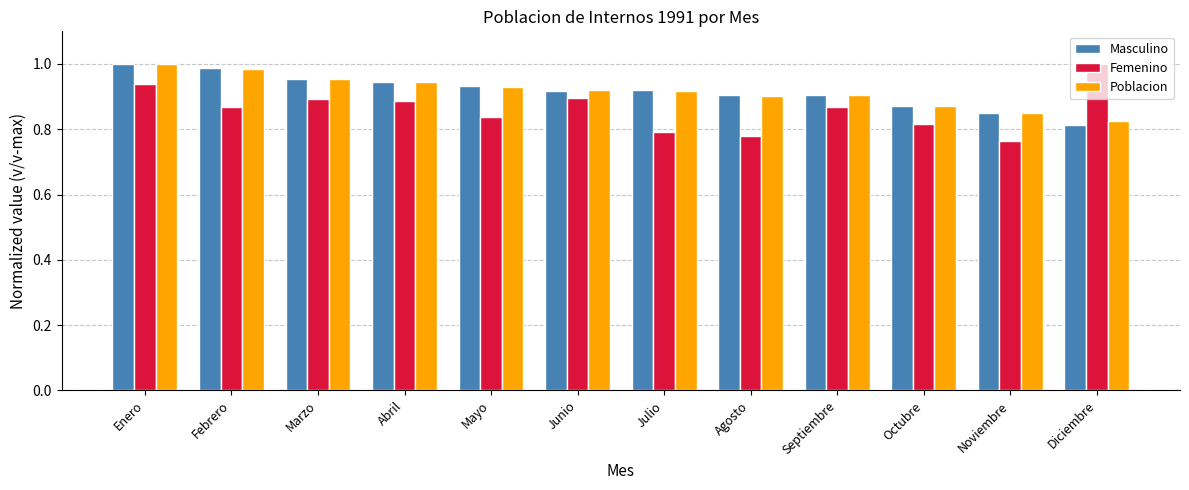

Which series has the widest spread of values?

Femenino